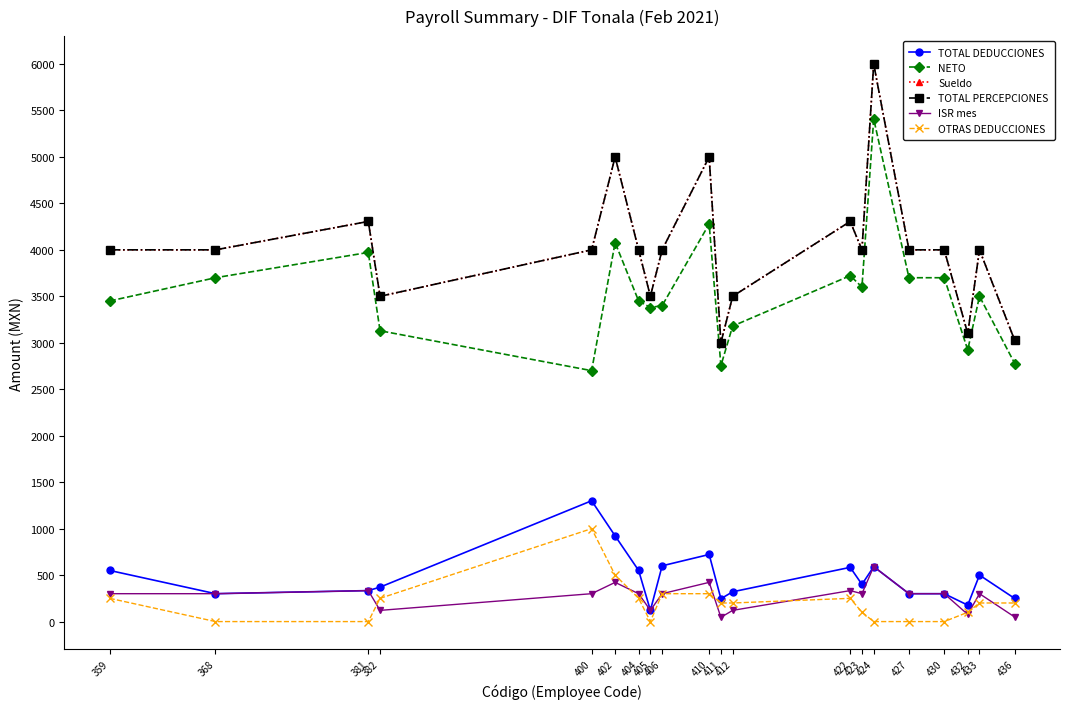

How many lines are shown in the chart?

6